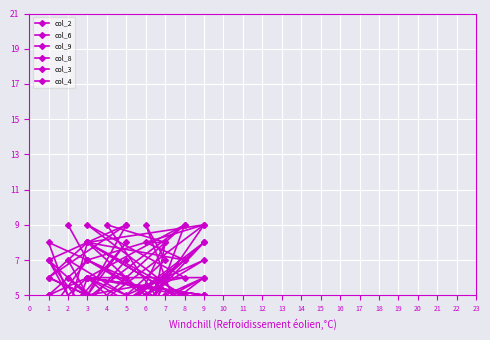

Rank the categories by col_2 value from lowest to highest.

8, 8, 4, 3, 6, 2, 3, 5, 3, 1, 1, 5, 3, 2, 9, 3, 9, 7, 9